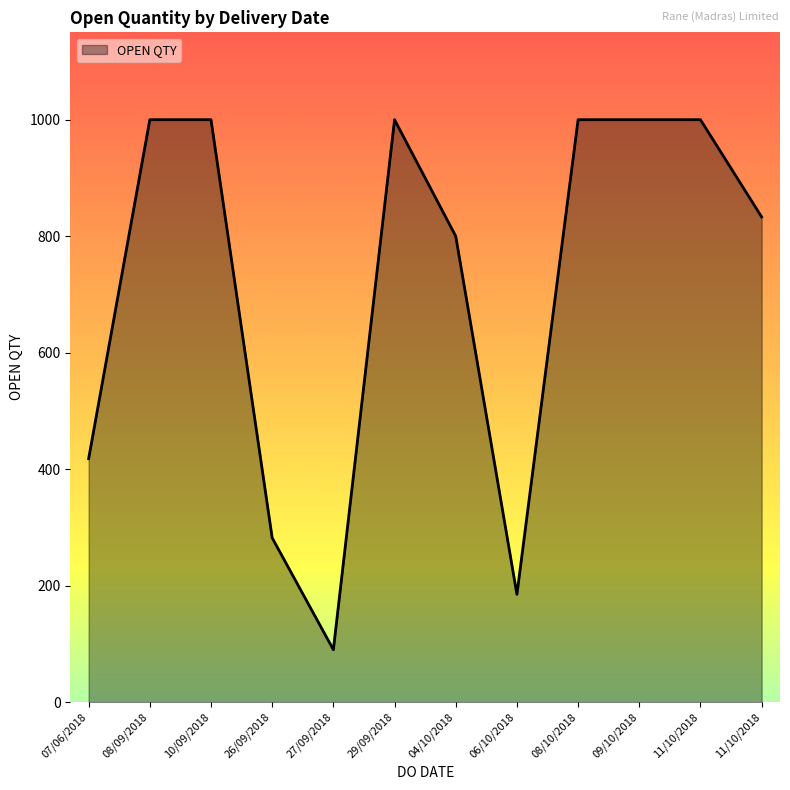

What is the minimum value shown in the chart?

90